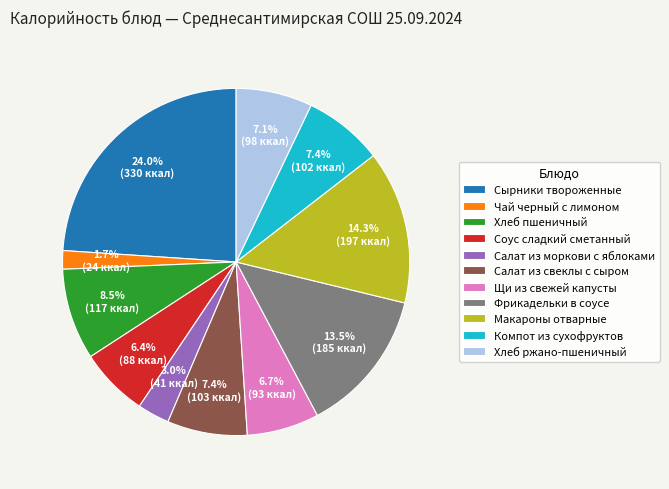

Which slice is the largest?

Сырники твороженные